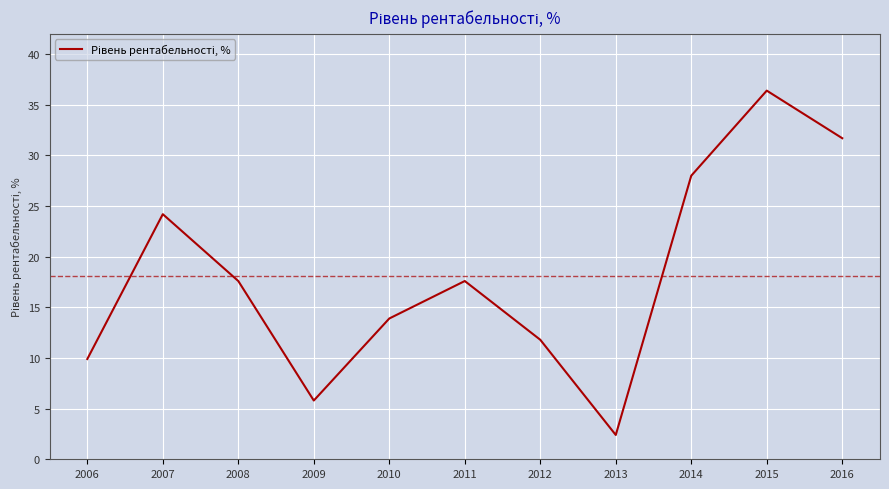

What is the ratio of the value at 2009 to the value at 2007?

0.2